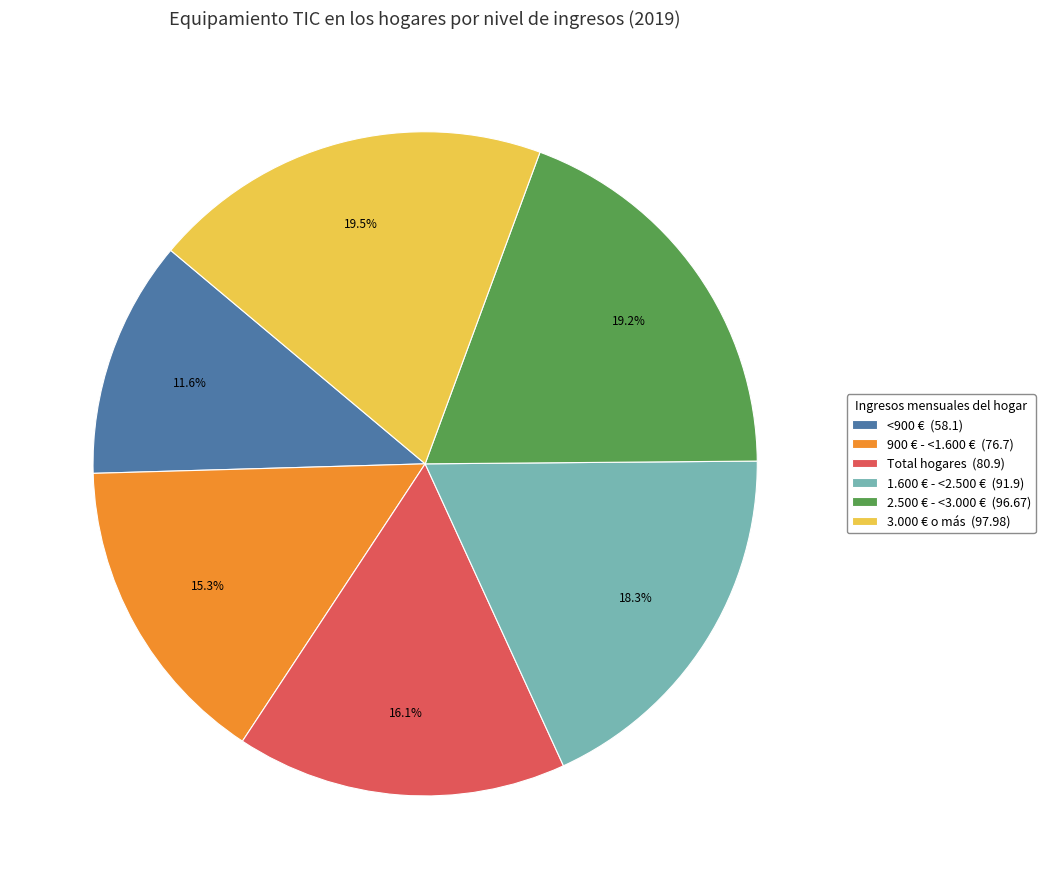

Between Total hogares (80.9) and 900 € - <1.600 € (76.7), which is larger?

Total hogares (80.9)